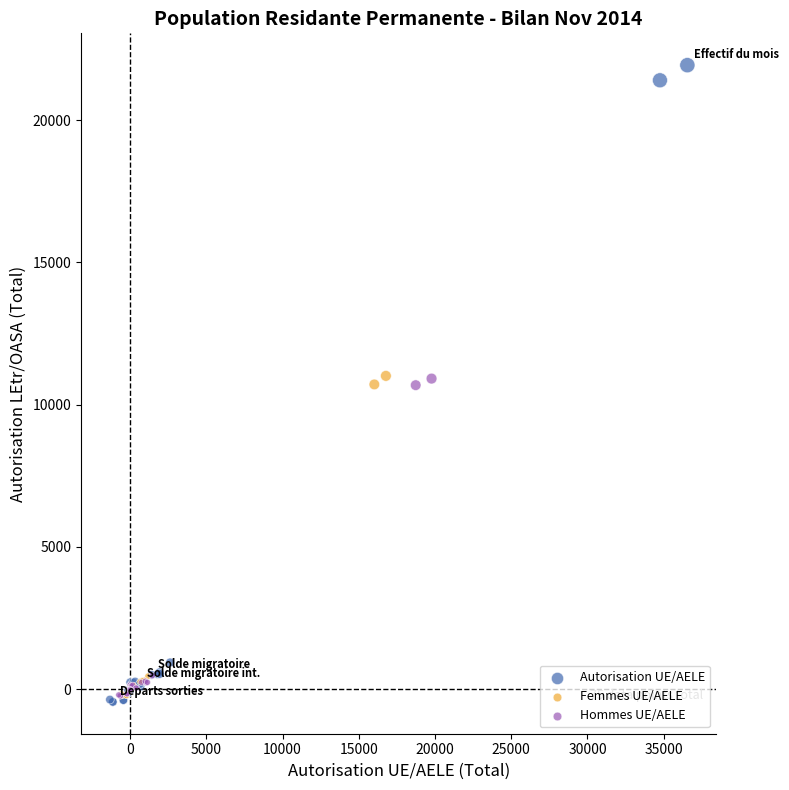

Which series has the largest Y range (max minus min)?

Autorisation UE/AELE